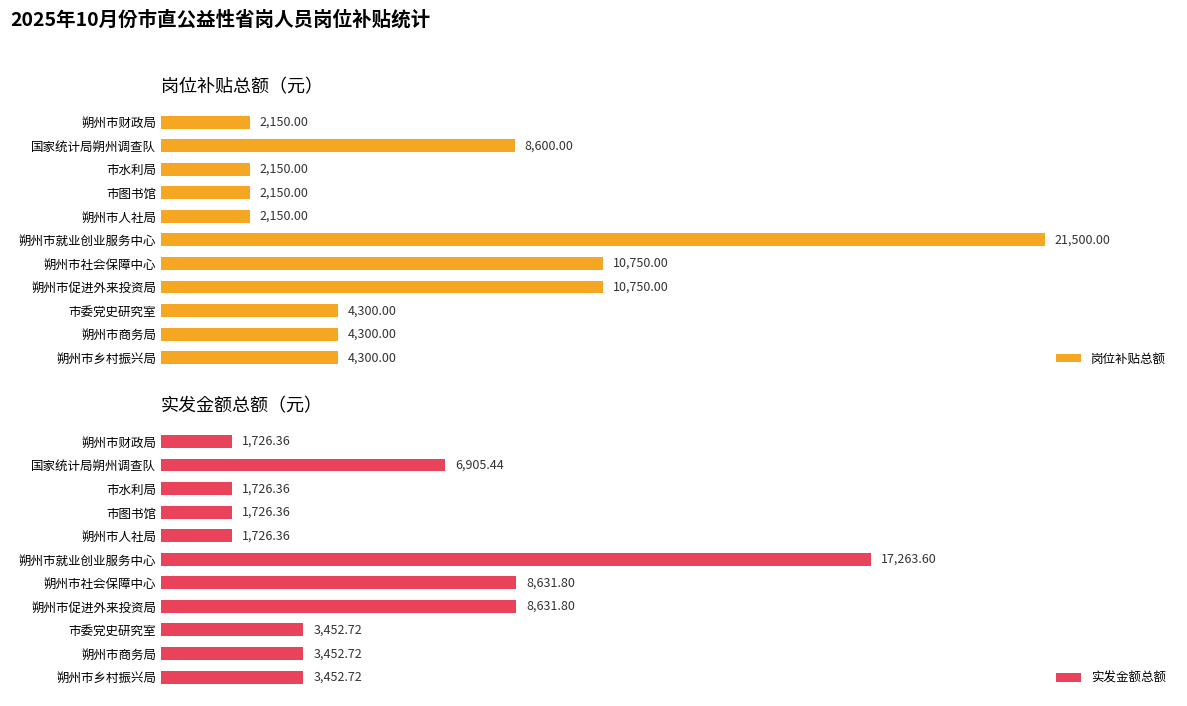

Which category has the highest value in the 岗位补贴总额 series?

朔州市就业创业服务中心